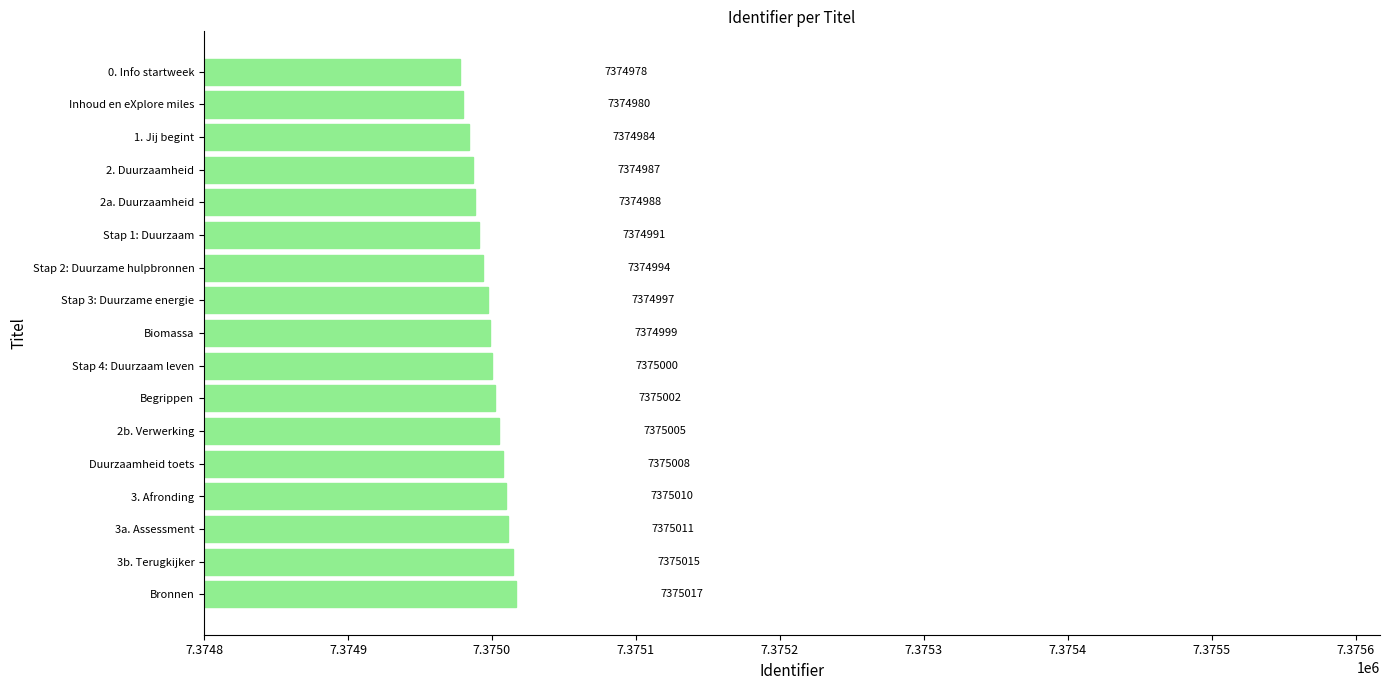

At which label is the value closest to 7374997?

Stap 3: Duurzame energie